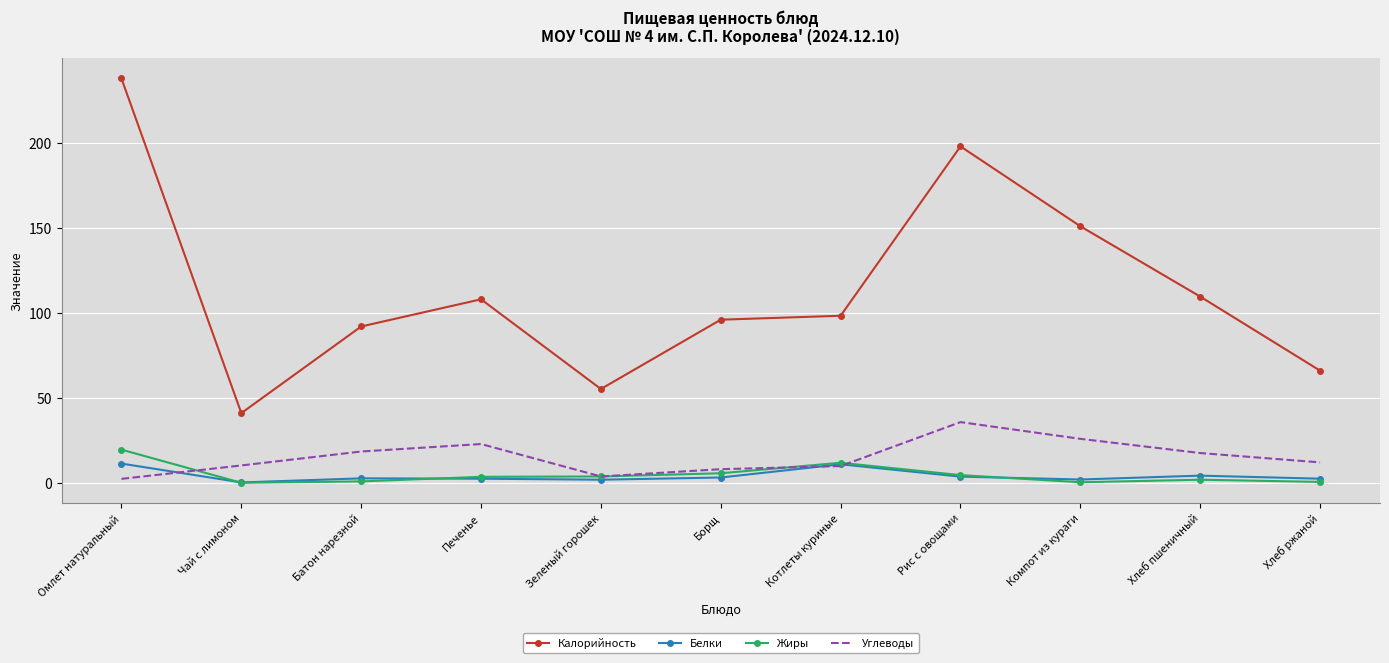

True or false: Жиры and Белки cross at least once.

True